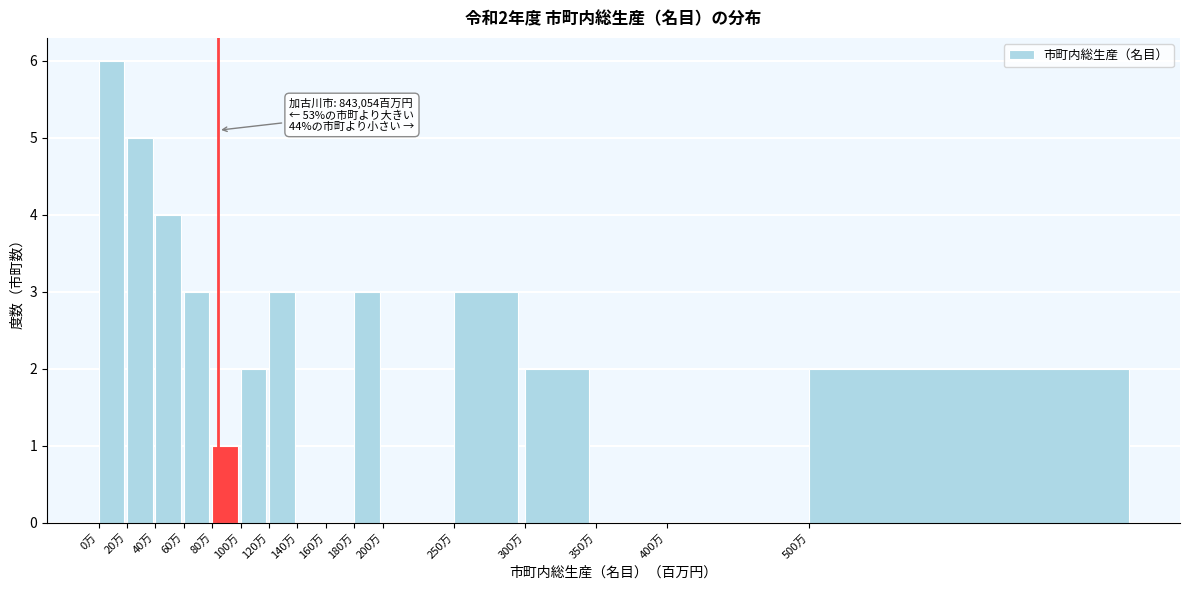

Reading left to right, extract all data points from this chart.

0万=6	20万=5	40万=4	60万=3	80万=1	100万=2	120万=3	140万=0	160万=0	180万=3	200万=0	250万=3	300万=2	350万=0	400万=0	500万=2